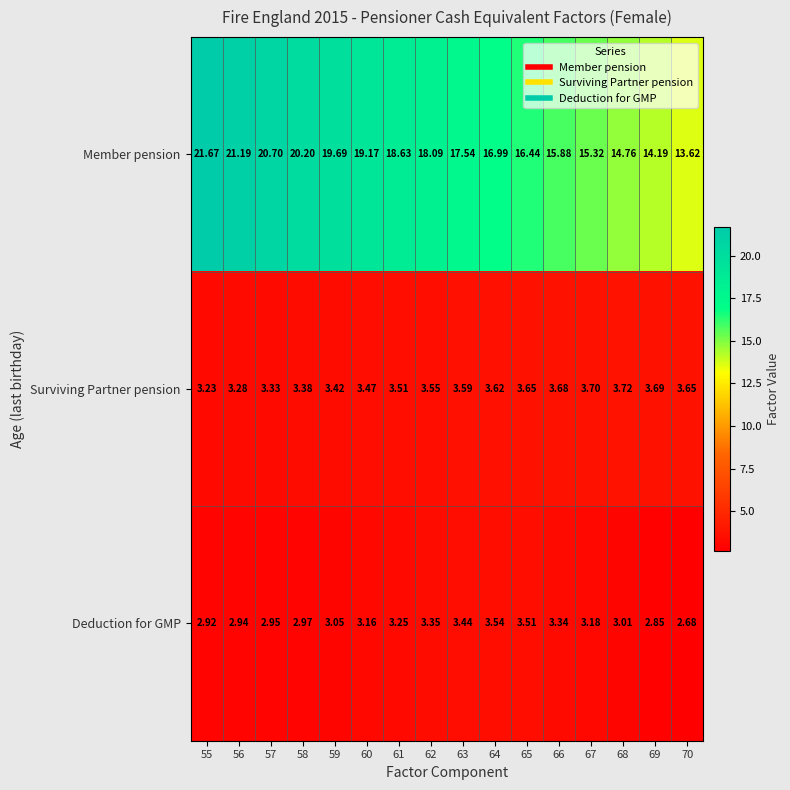

At 63, list the series in order from smallest to largest.

Deduction for GMP, Surviving Partner pension, Member pension